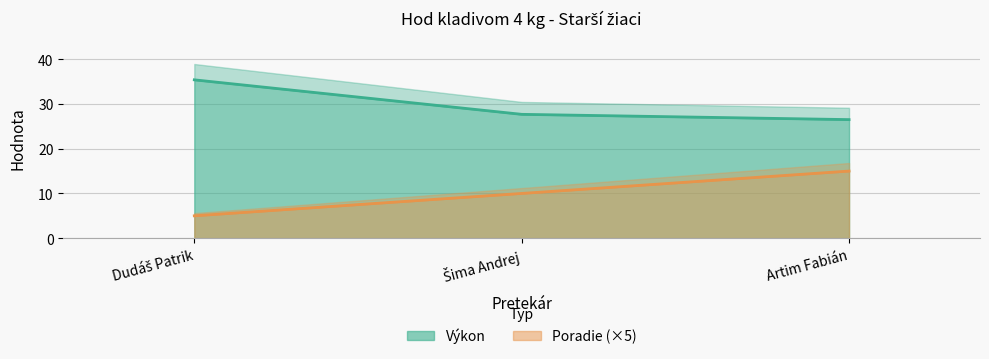

Does the chart display data point markers on the line(s)?

No